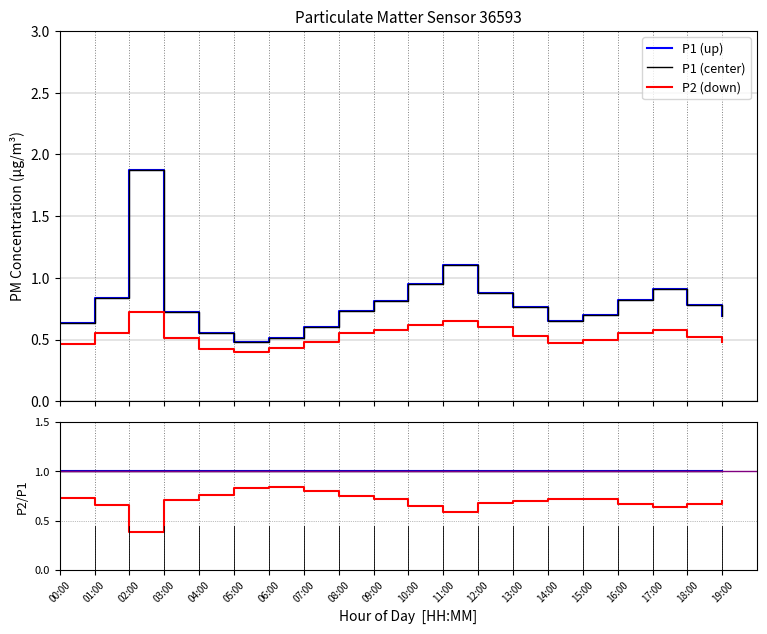

True or false: P2 ratio (down) and P1 (up) cross at least once.

True